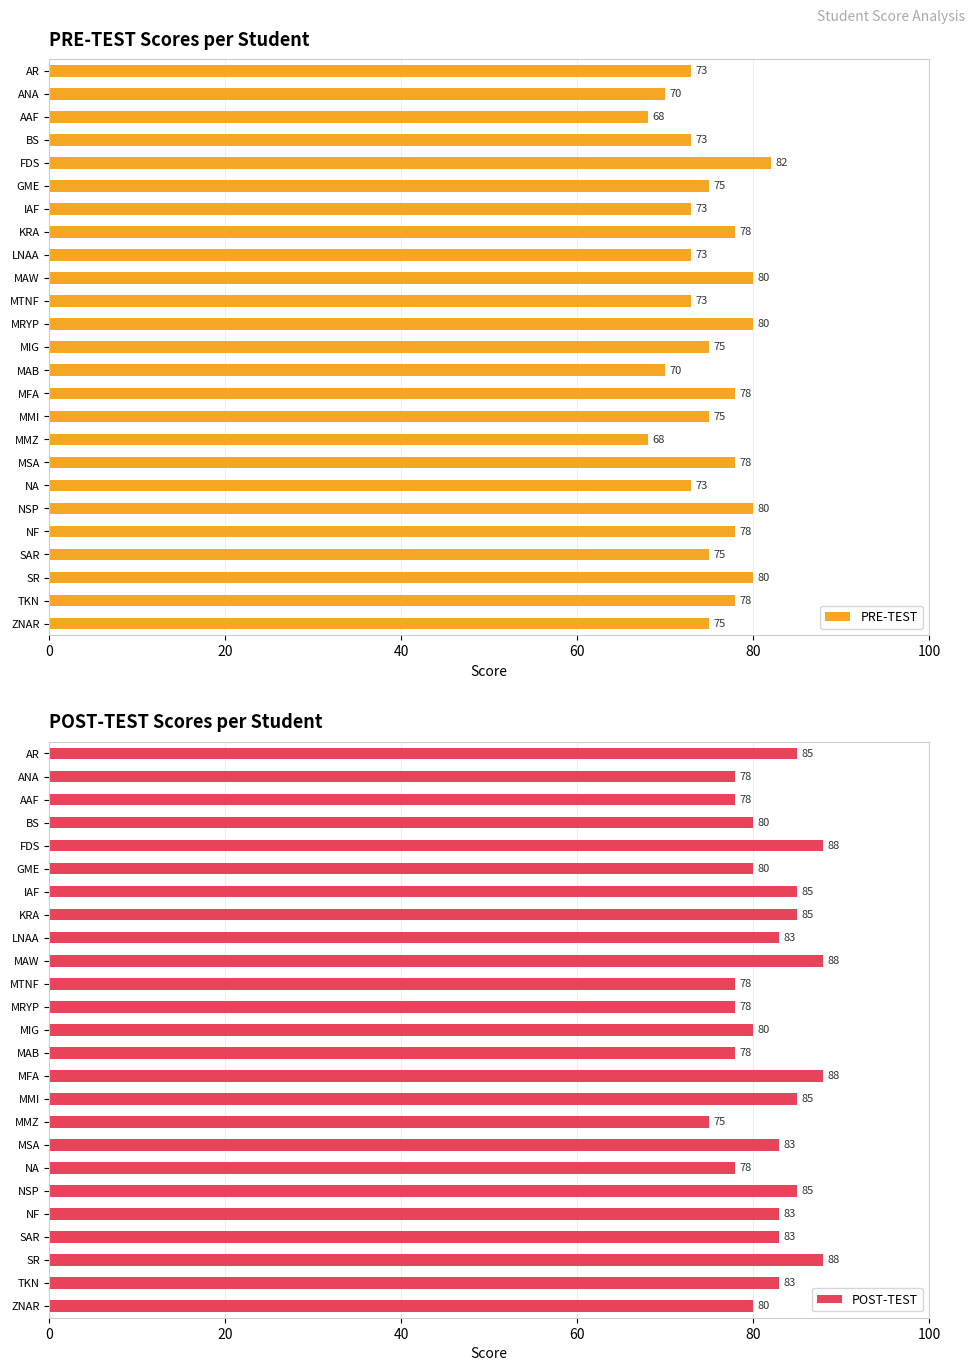

What value does the POST-TEST series have at MMI, to the nearest 5?

85